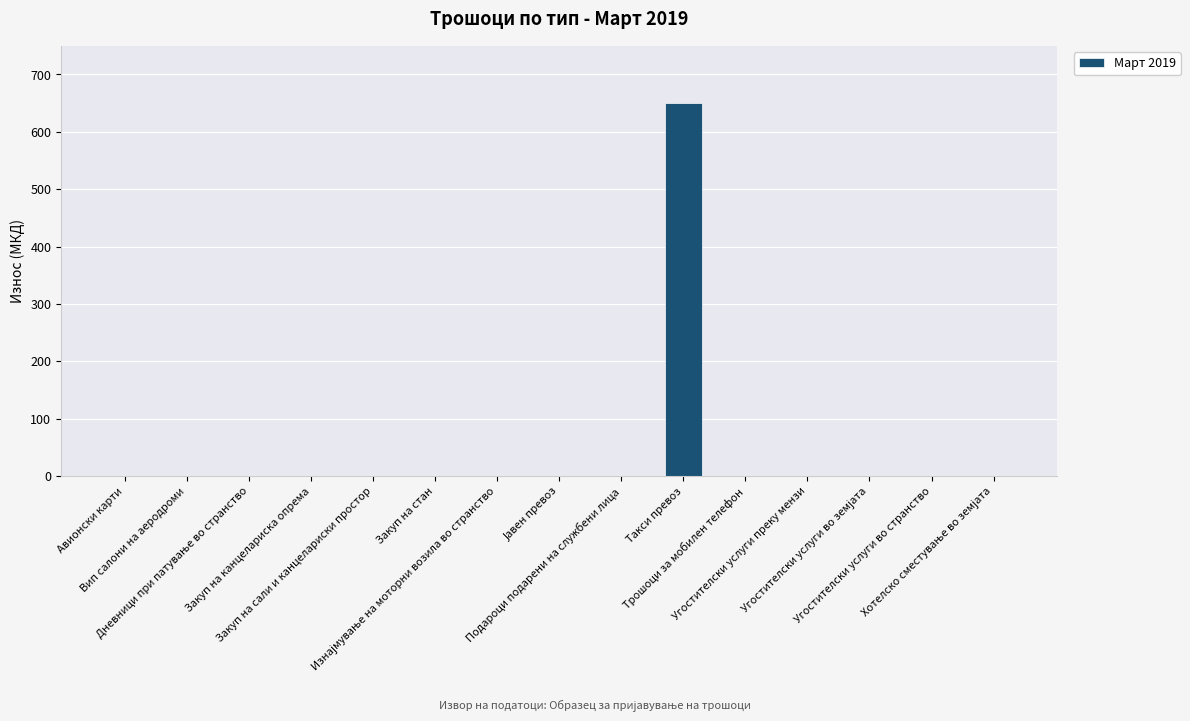

What is the sum of all values?

650